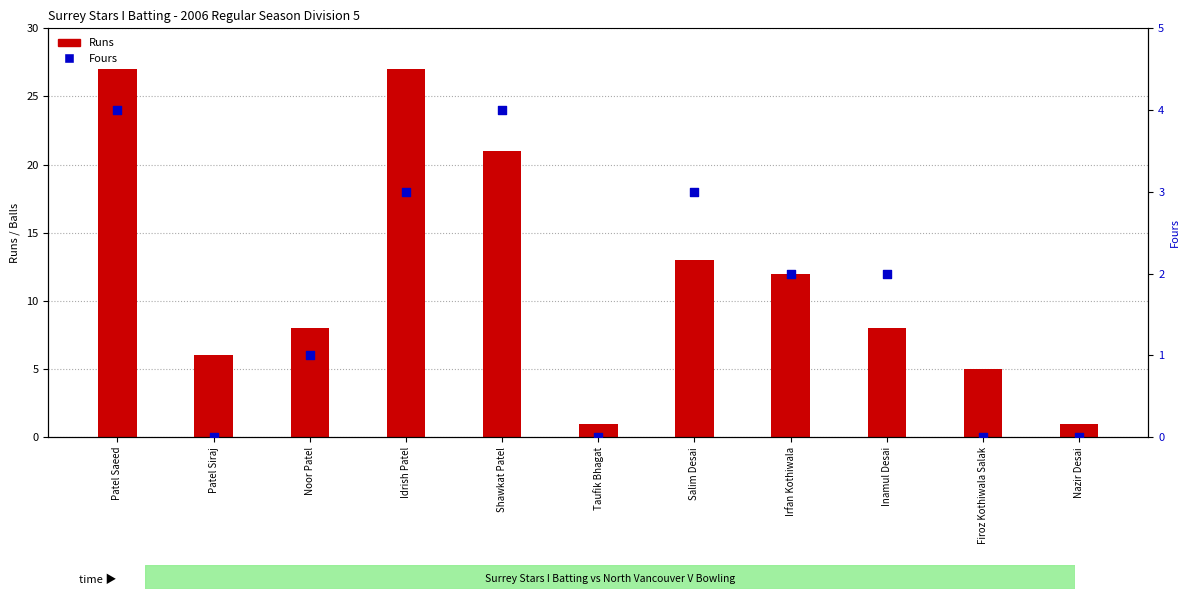

At which category is the sum across all series the highest?

Patel Saeed